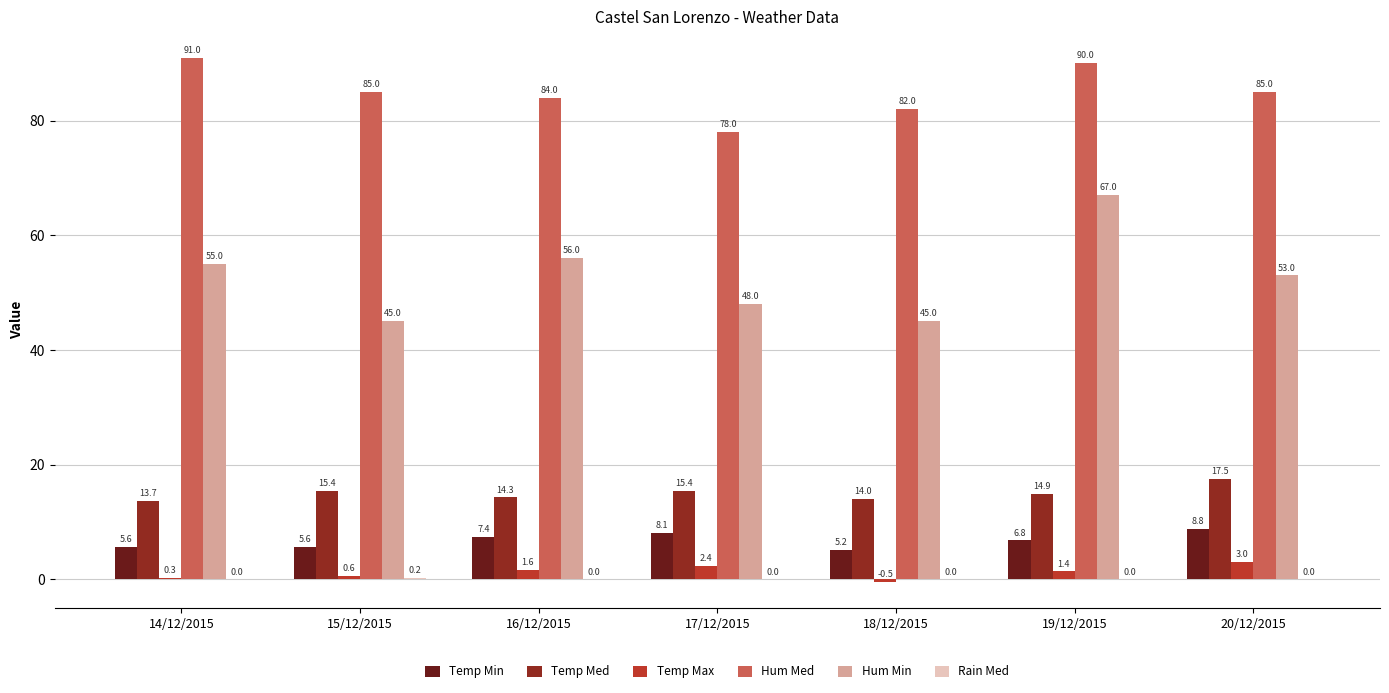

What is the difference between the Temp Max values at 20/12/2015 and 16/12/2015?

1.4